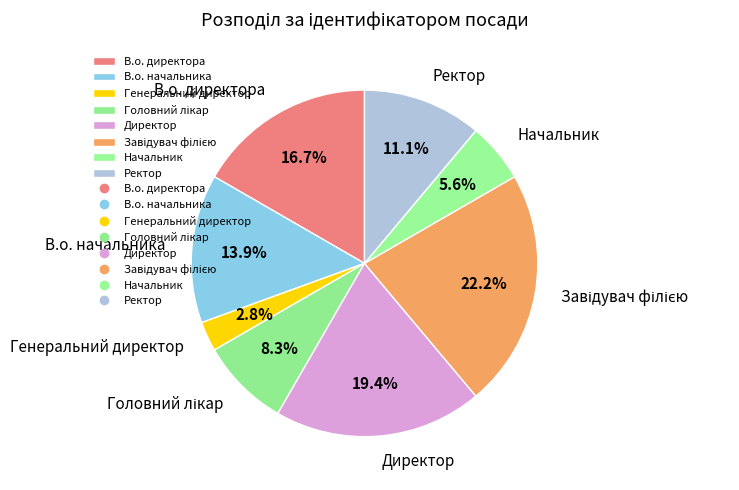

Is it true that Ректор is 26% of the pie?

False